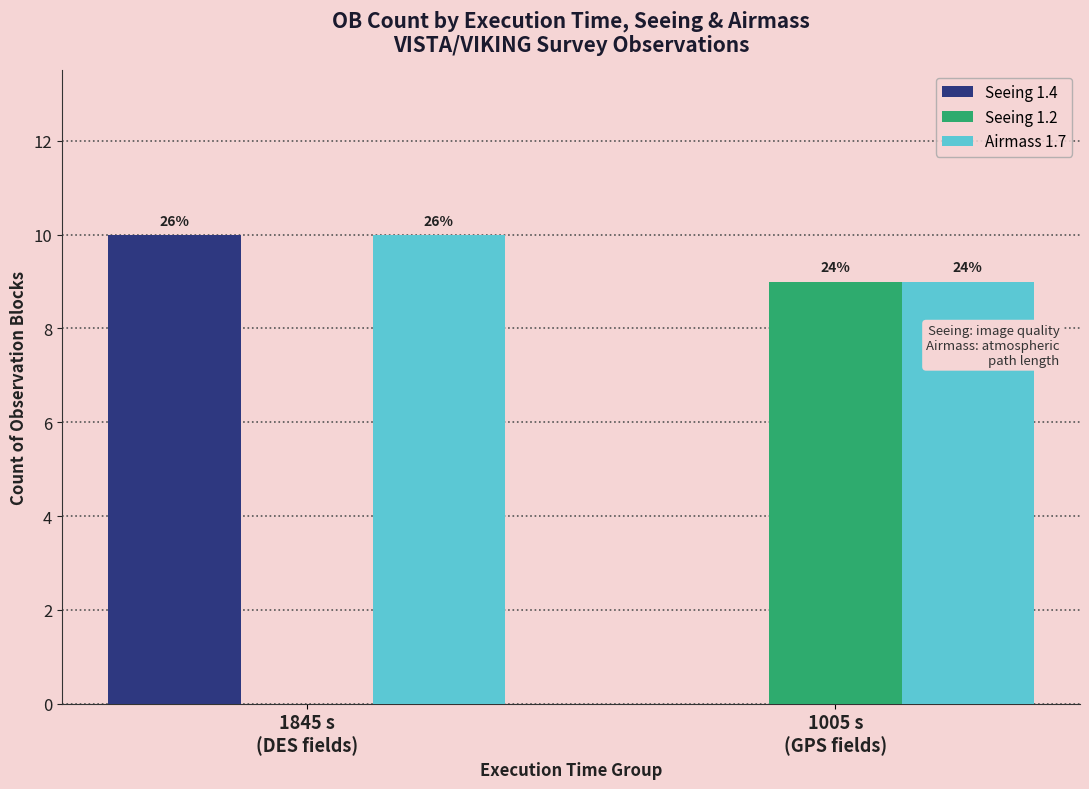

What is the approximate value of Seeing 1.4 at 1845 s
(DES fields)?

10